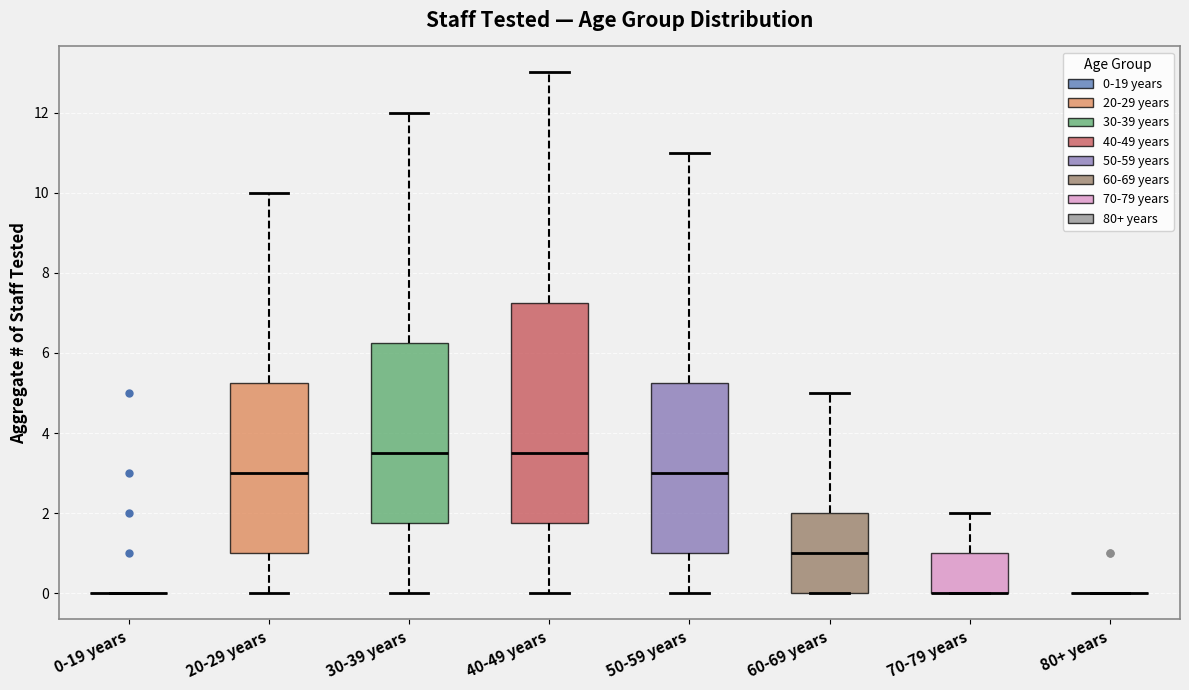

Where is the upper edge of the box for 20-29 years on the y-axis? The values are not printed on the chart, so give them approximately, as read against the axis.

5.2